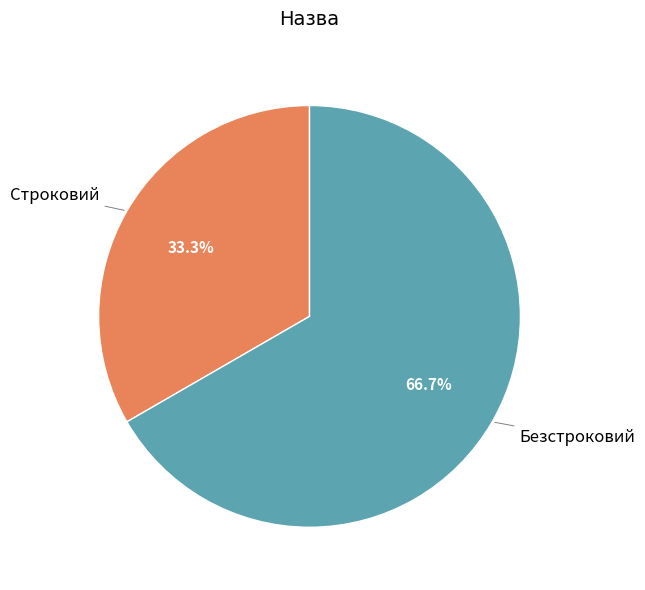

Is there any slice that represents more than half of the pie?

Yes